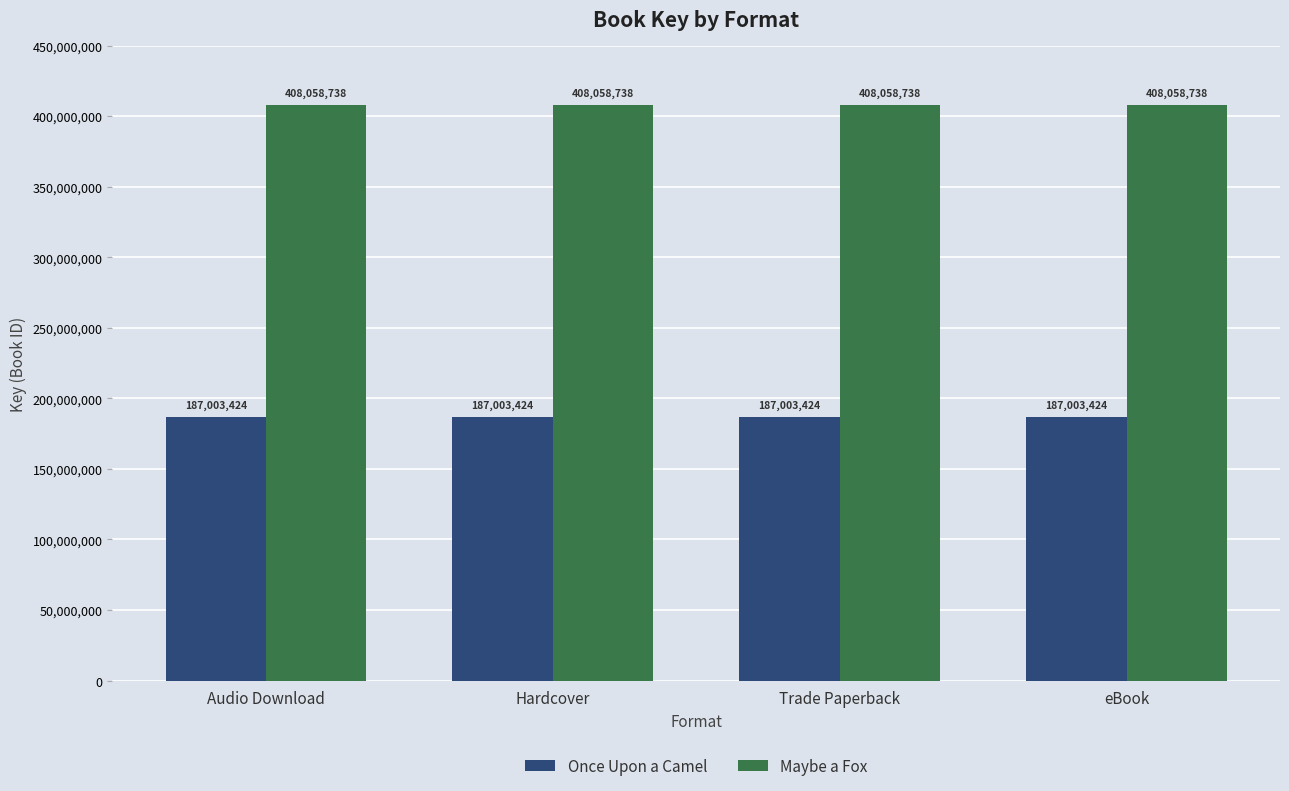

What is the maximum value for Once Upon a Camel?

187003424